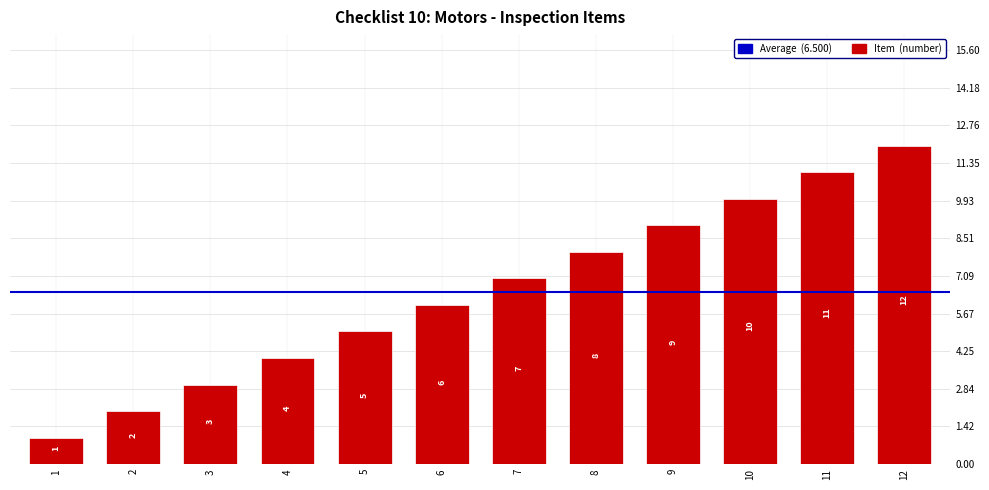

List the labels in order of value, smallest first.

1, 2, 3, 4, 5, 6, 7, 8, 9, 10, 11, 12